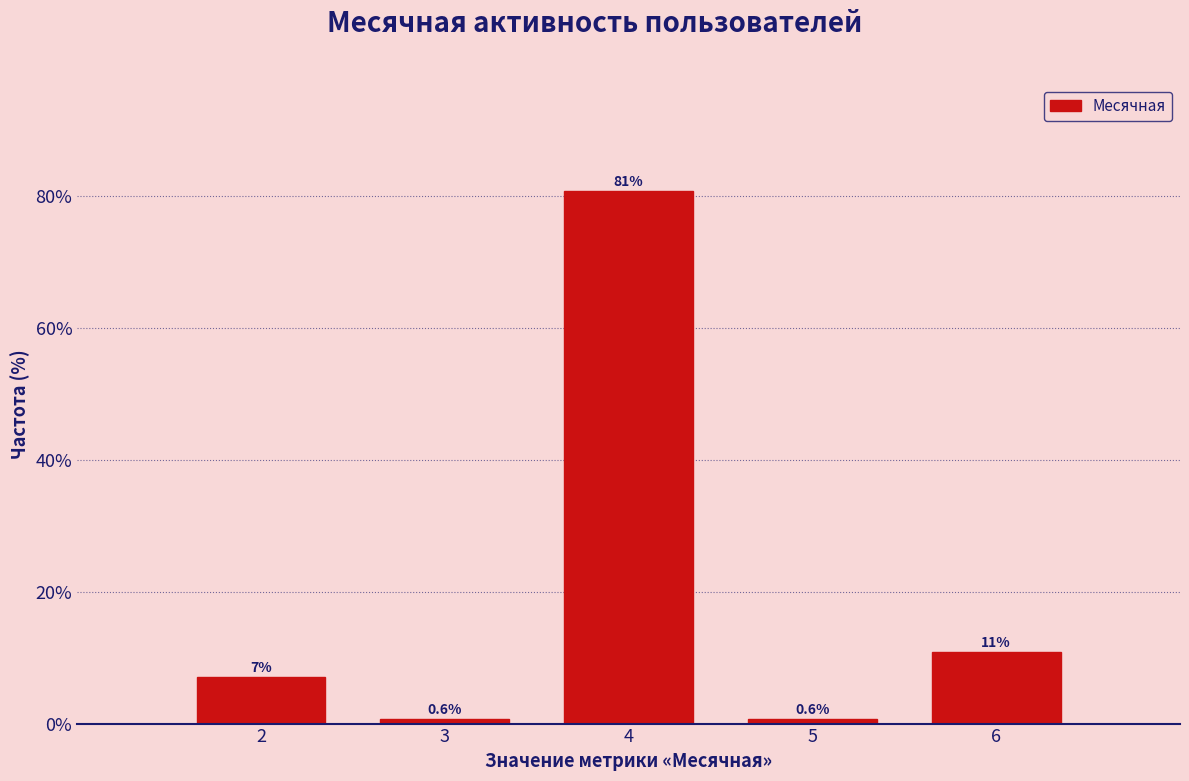

Between 2 and 4, which is larger?

4